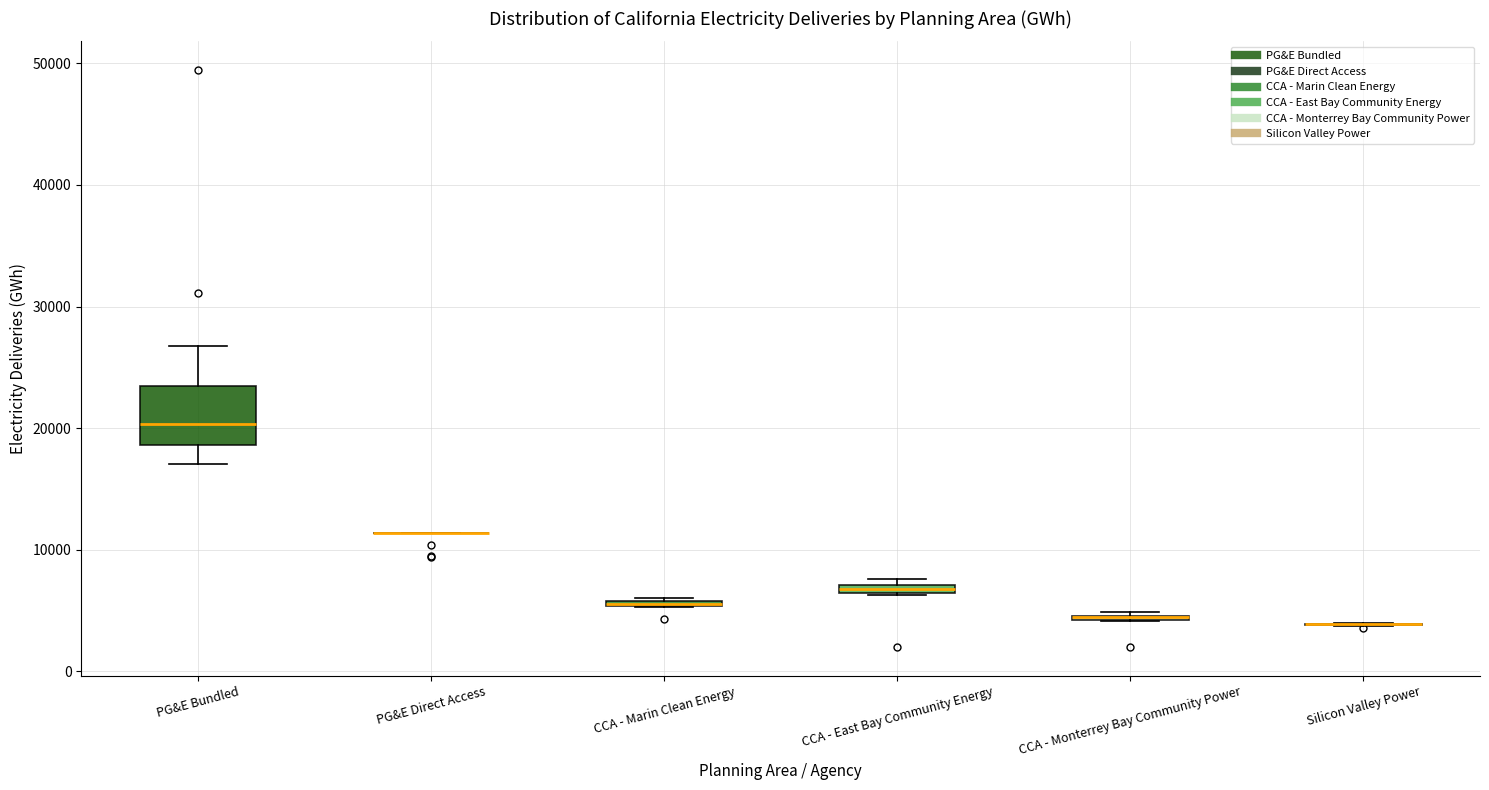

Where does the median line of the box for PG&E Bundled sit on the y-axis? The values are not printed on the chart, so give them approximately, as read against the axis.

20000